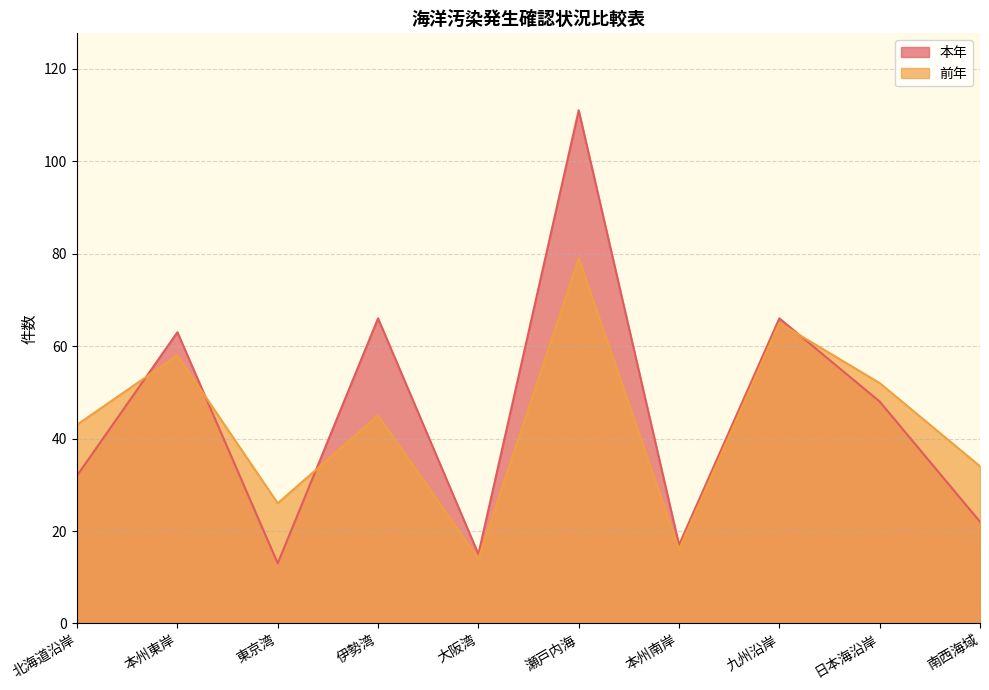

How many data points in 本年 are less than 48?

5